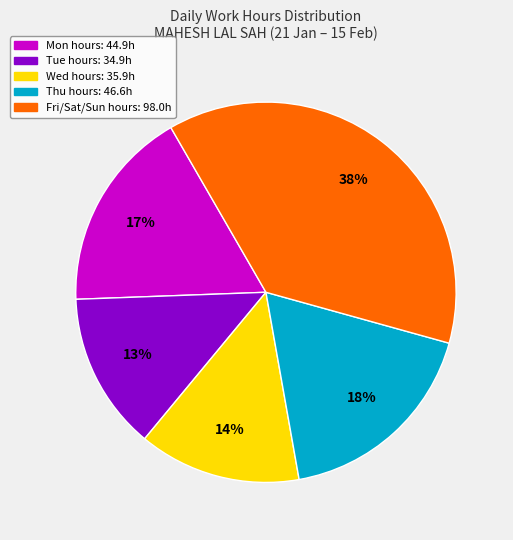

Is there a majority slice in this chart?

No